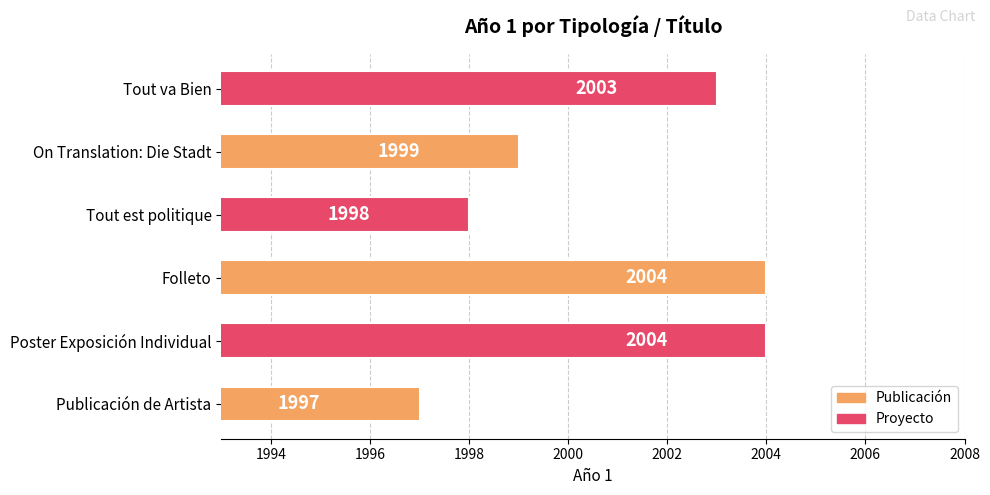

Reading top to bottom, transcribe all the data shown in this chart.

Tout va Bien=2003	On Translation: Die Stadt=1999	Tout est politique=1998	Folleto=2004	Poster Exposición Individual=2004	Publicación de Artista=1997